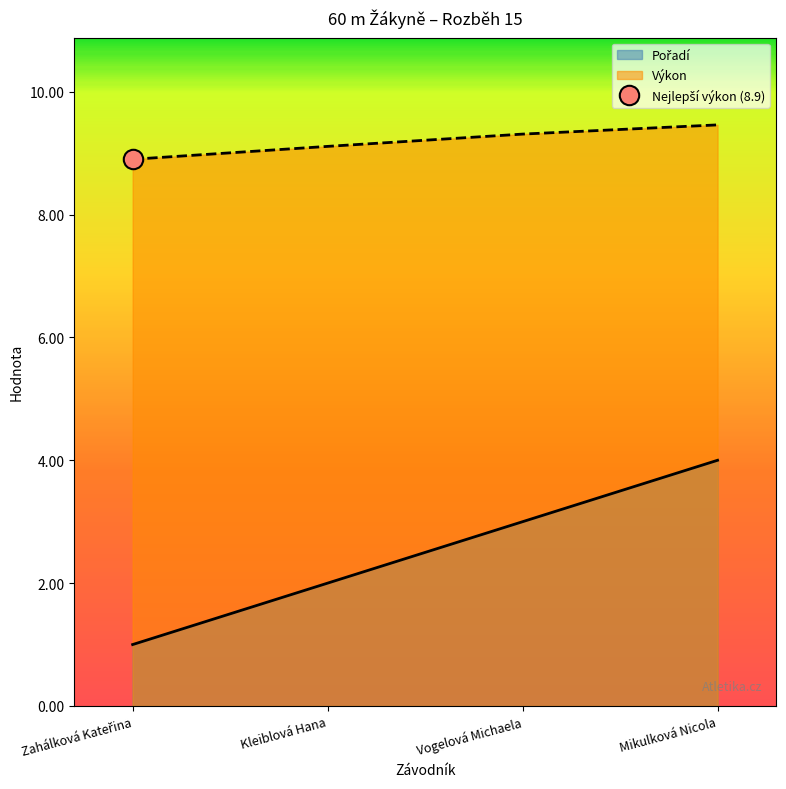

Is the value of Pořadí at Kleiblová Hana greater than the value of Výkon at Vogelová Michaela?

No